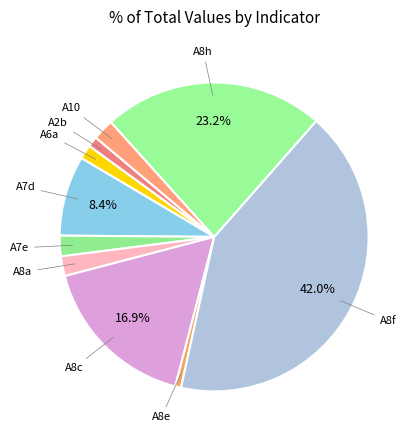

Rank the categories by value from highest to lowest.

A8f, A8h, A8c, A7d, A10, A7e, A8a, A6a, A2b, A8e